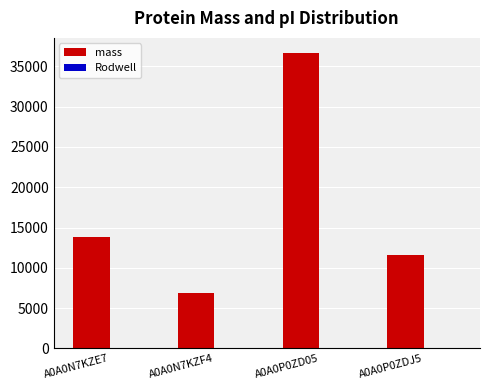

Is it true that mass equals 11627.9 at A0A0P0ZDJ5?

True